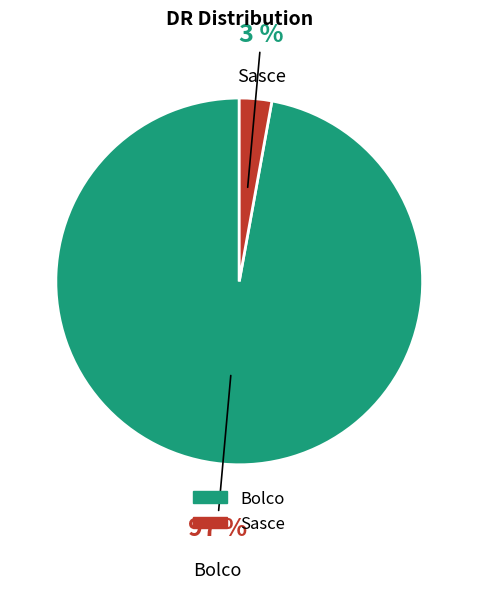

What is the majority slice?

Bolco